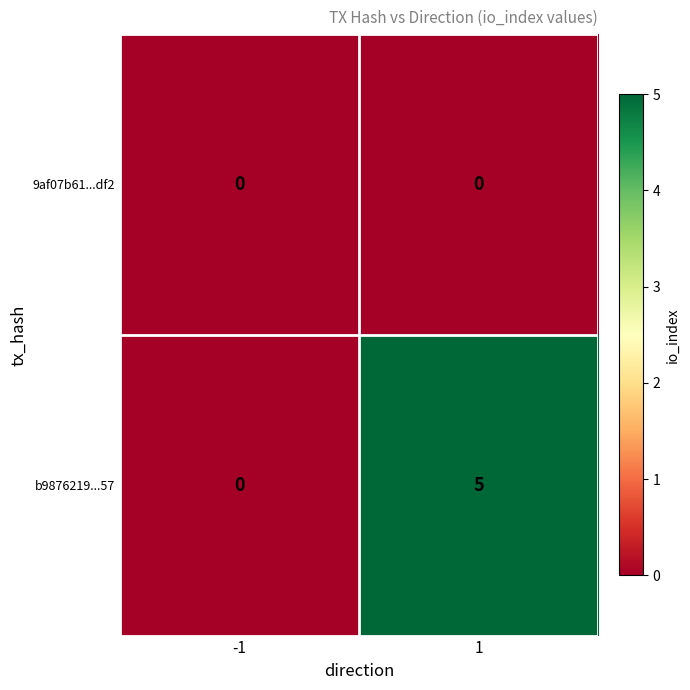

True or false: b9876219...57 has a value of 7 at 1.

False